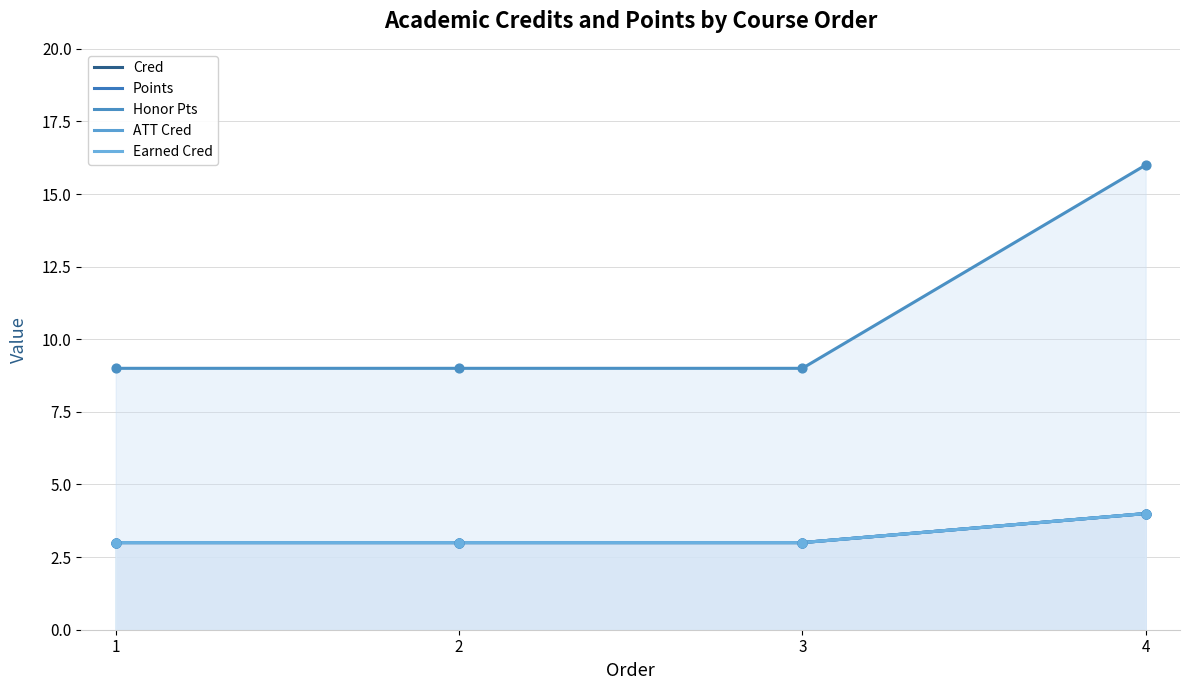

Which series has the largest total across all categories?

Honor Pts